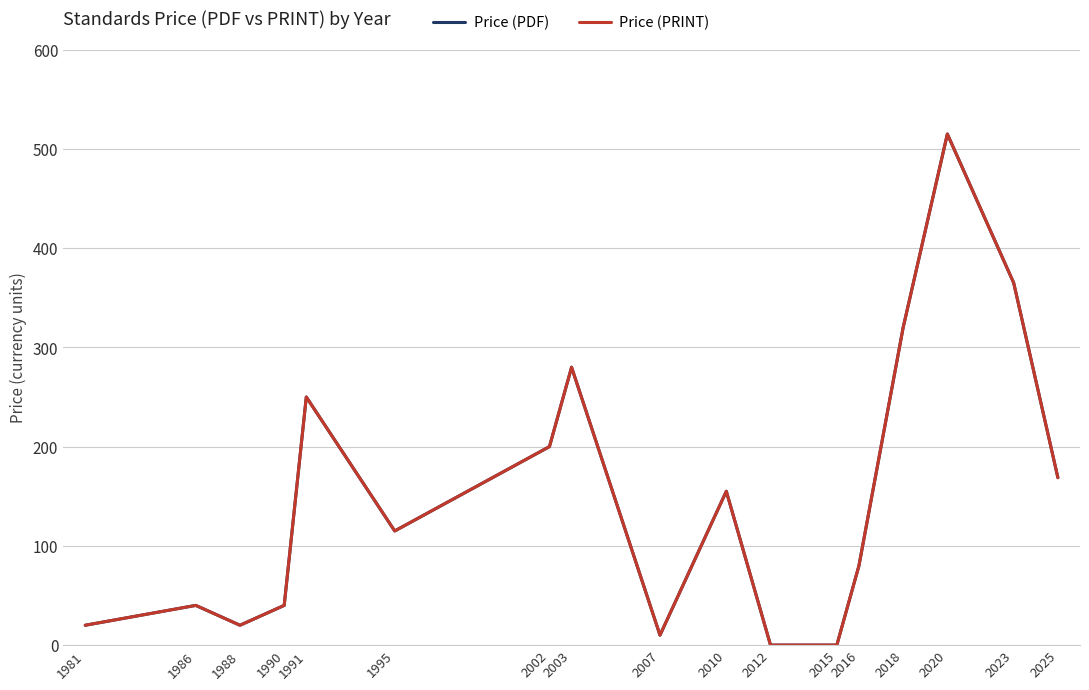

Reading right to left, transcribe all the data shown in this chart.

Price (PDF): 2025=168.7	2023=365.0	2020=515.0	2018=320.0	2016=80.0	2015=0.0	2012=0.0	2010=155.0	2007=10.0	2003=280.0	2002=200.0	1995=115.0	1991=250.0	1990=40.0	1988=20.0	1986=40.0	1981=20.0
Price (PRINT): 2025=168.7	2023=365.0	2020=515.0	2018=320.0	2016=80.0	2015=0.0	2012=0.0	2010=155.0	2007=10.0	2003=280.0	2002=200.0	1995=115.0	1991=250.0	1990=40.0	1988=20.0	1986=40.0	1981=20.0